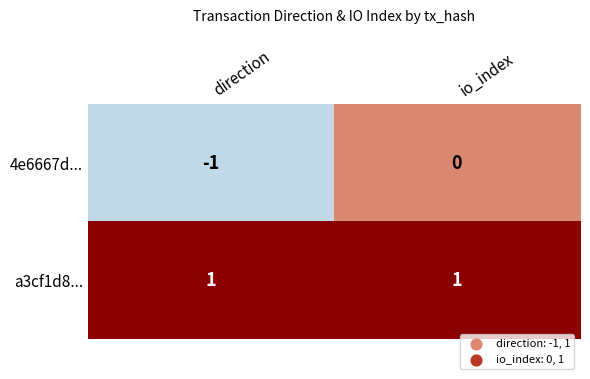

True or false: a3cf1d8... has a value of 1 at direction.

True